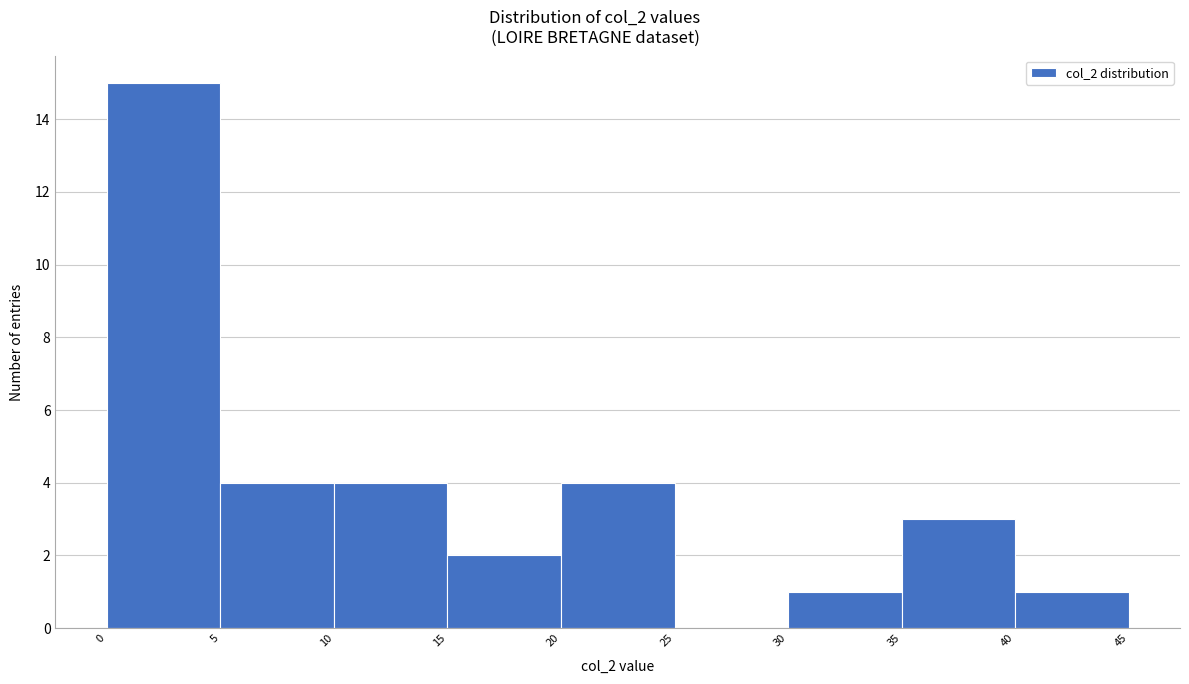

What is the height of the bar covering 40 to 45 on the x-axis? The values are not printed on the chart, so give them approximately, as read against the axis.

1